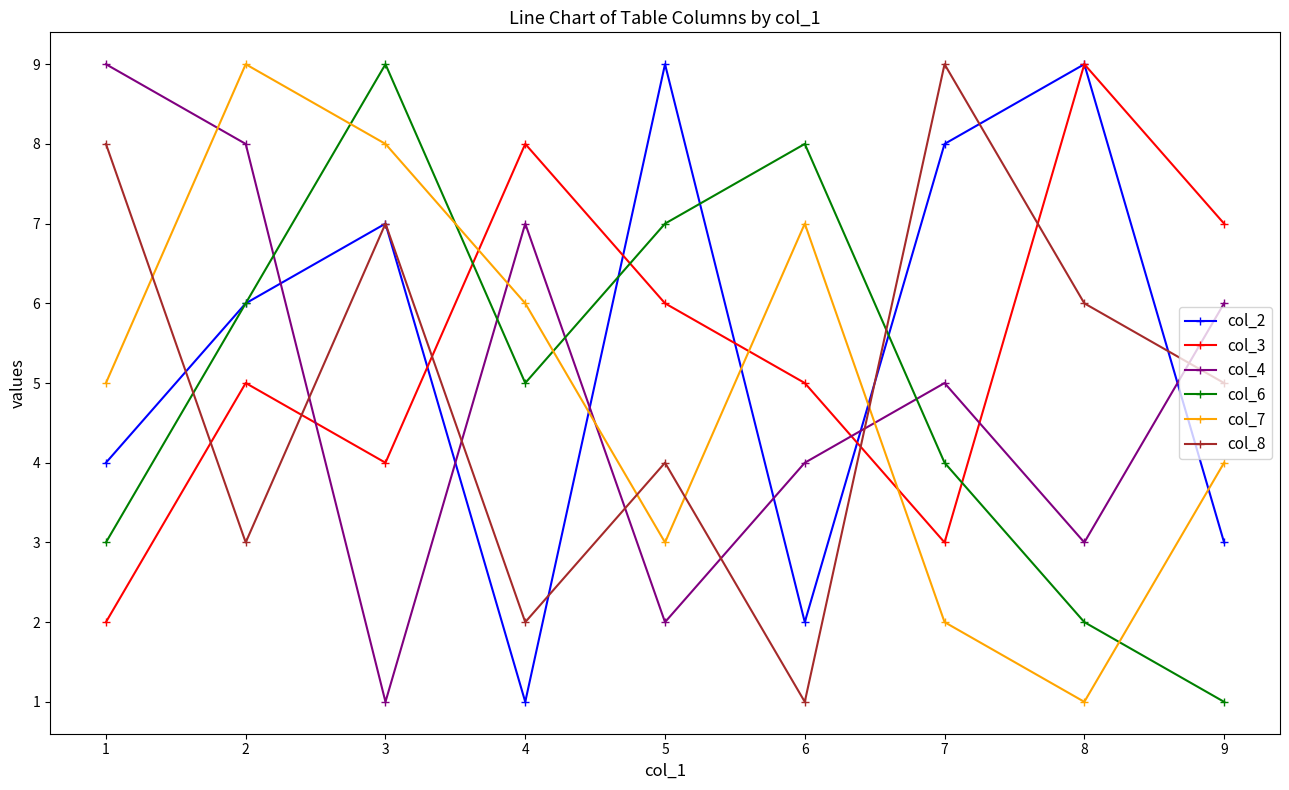

Does the chart display data point markers on the line(s)?

Yes